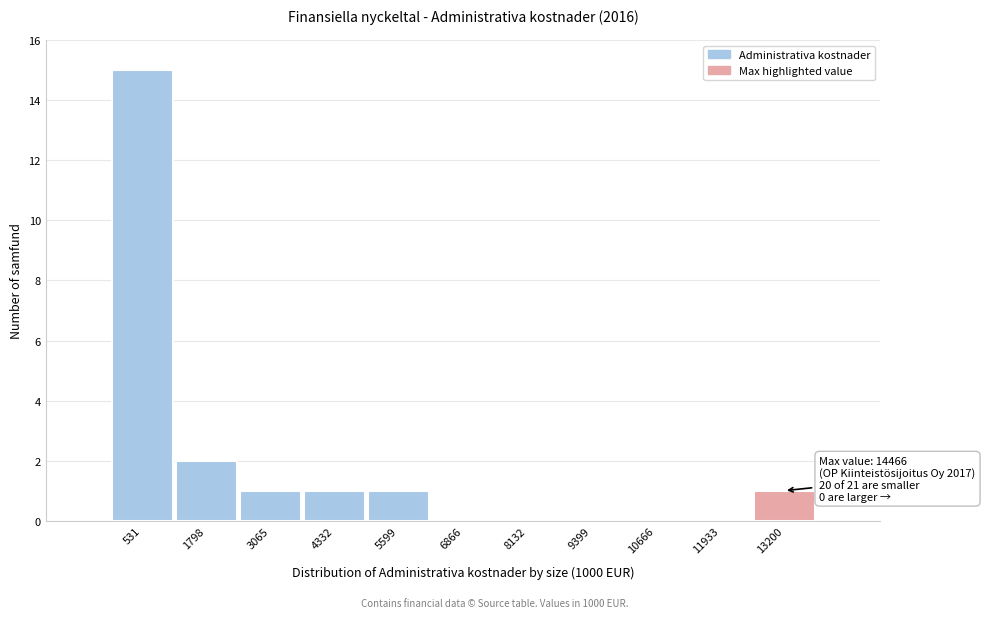

Reading left to right, transcribe all the data shown in this chart.

531=15	1798=2	3065=1	4332=1	5599=1	6866=0	8132=0	9399=0	10666=0	11933=0	13200=1